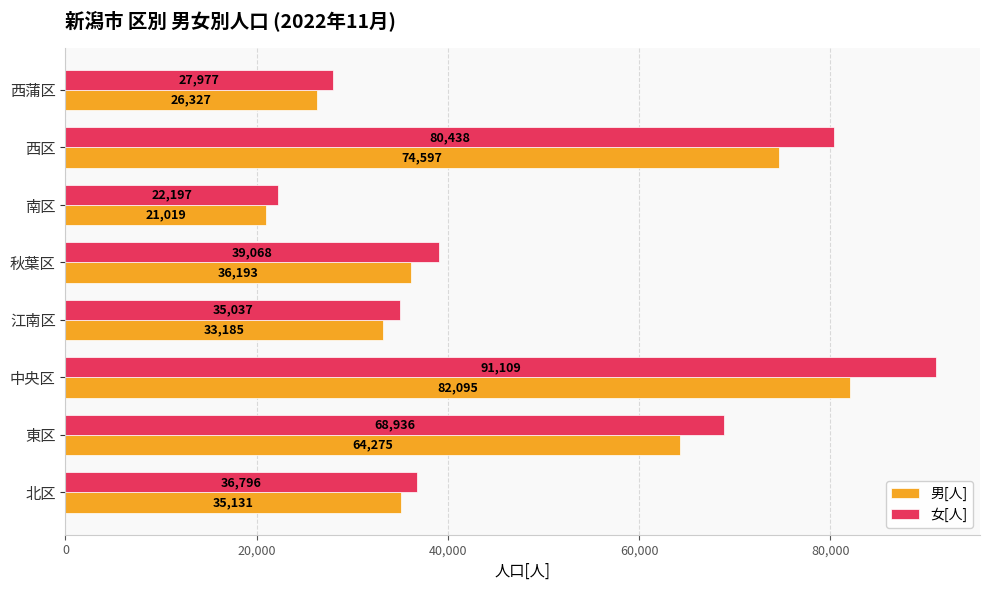

What are all the series names shown in the legend?

男[人], 女[人]